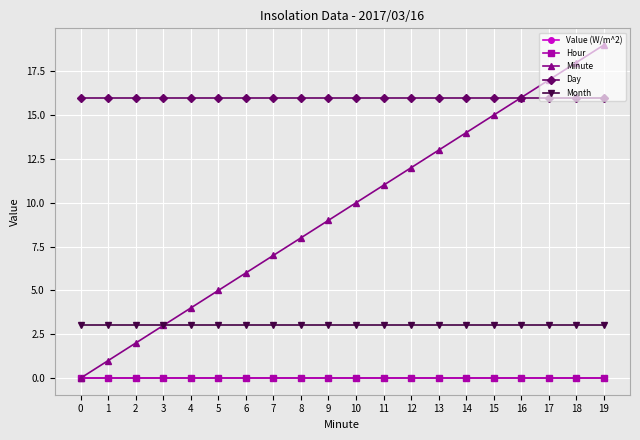

What are all the series names shown in the legend?

Value (W/m^2), Hour, Minute, Day, Month